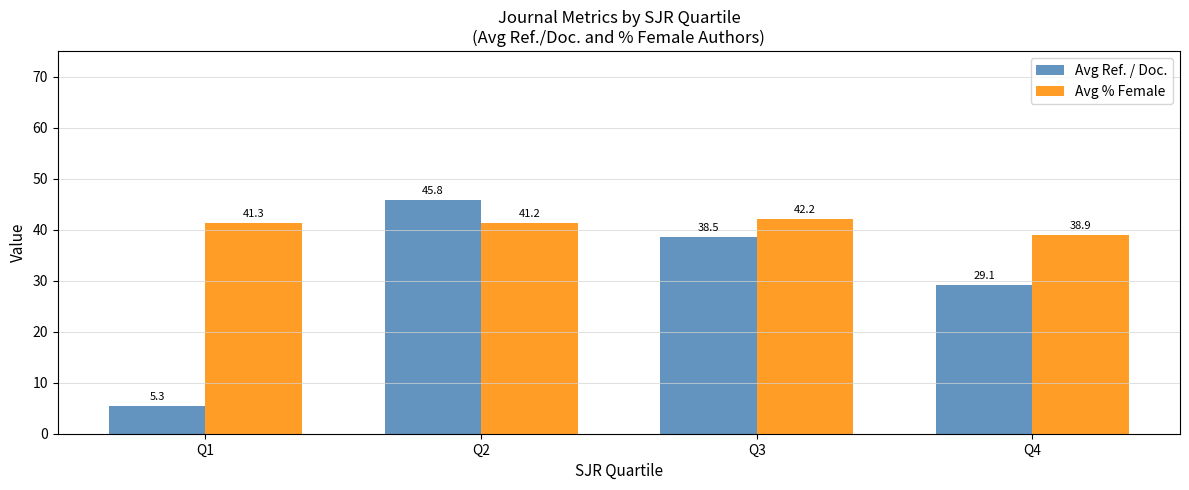

The value of Avg Ref. / Doc. at Q1 is 5.3. True or false?

True